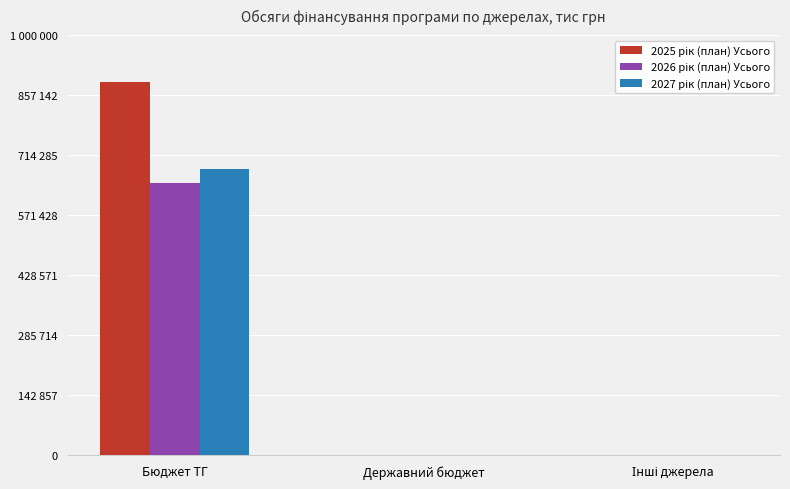

Does the chart contain stacked bars?

No